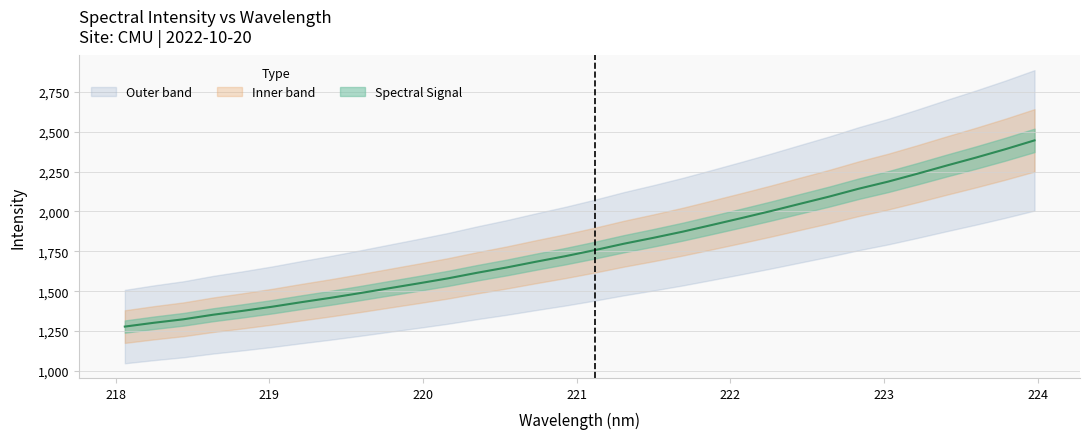

The chart shows a value of 327.7 at 219.7801. True or false?

False